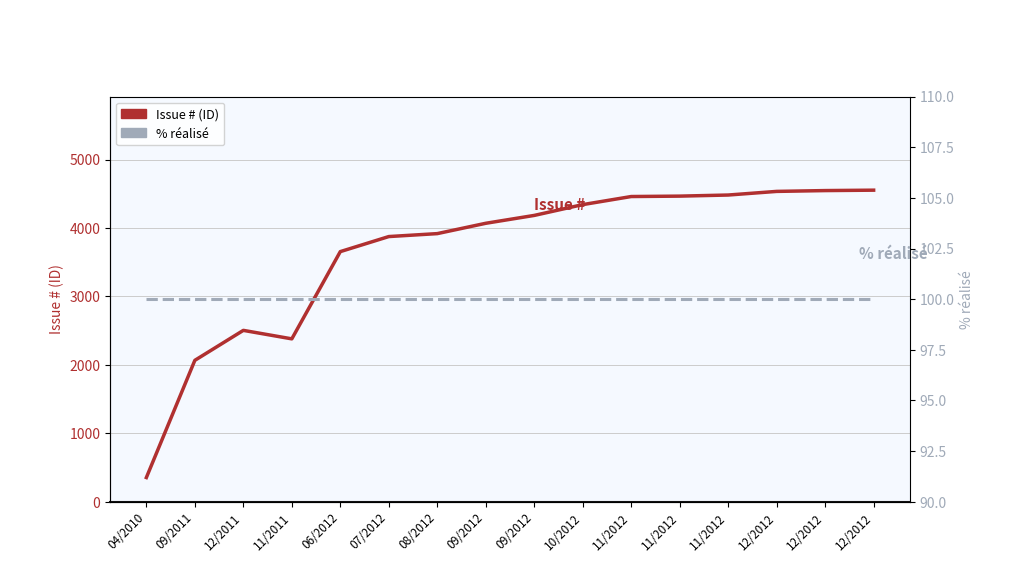

What is the spread (max minus min) of values at 09/2012?

3969